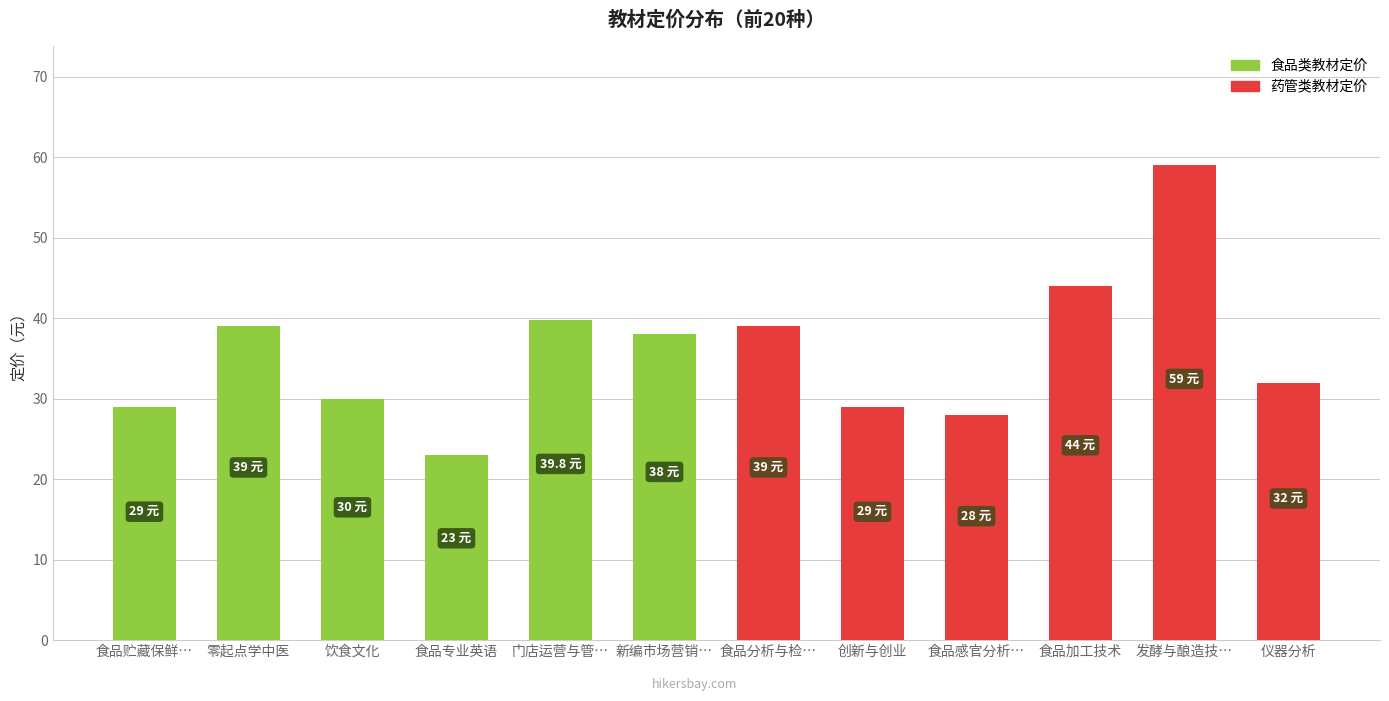

Reading left to right, transcribe all the data shown in this chart.

食品贮藏保鲜…=29.0	零起点学中医=39.0	饮食文化=30.0	食品专业英语=23.0	门店运营与管…=39.8	新编市场营销…=38.0	食品分析与检…=39.0	创新与创业=29.0	食品感官分析…=28.0	食品加工技术=44.0	发酵与酿造技…=59.0	仪器分析=32.0